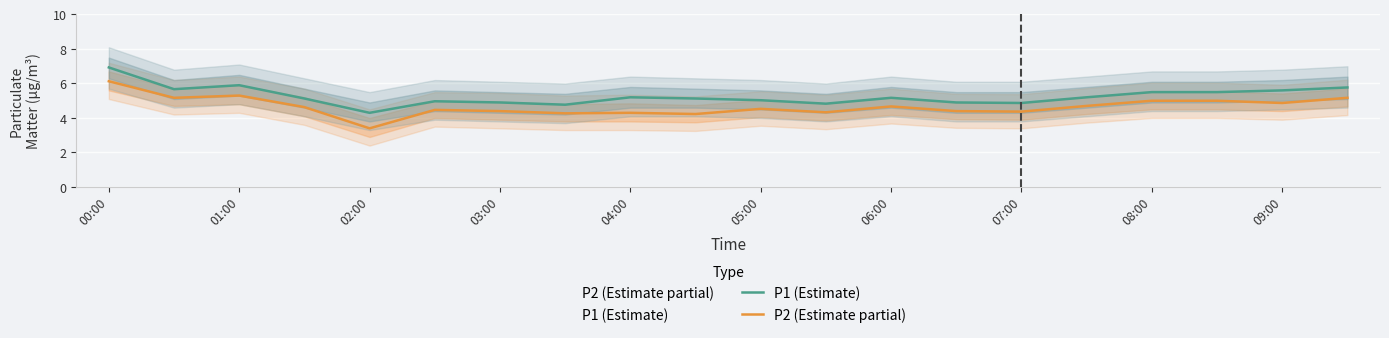

At 15, list the series in order from largest to smallest.

P1 (Estimate), P2 (Estimate partial)